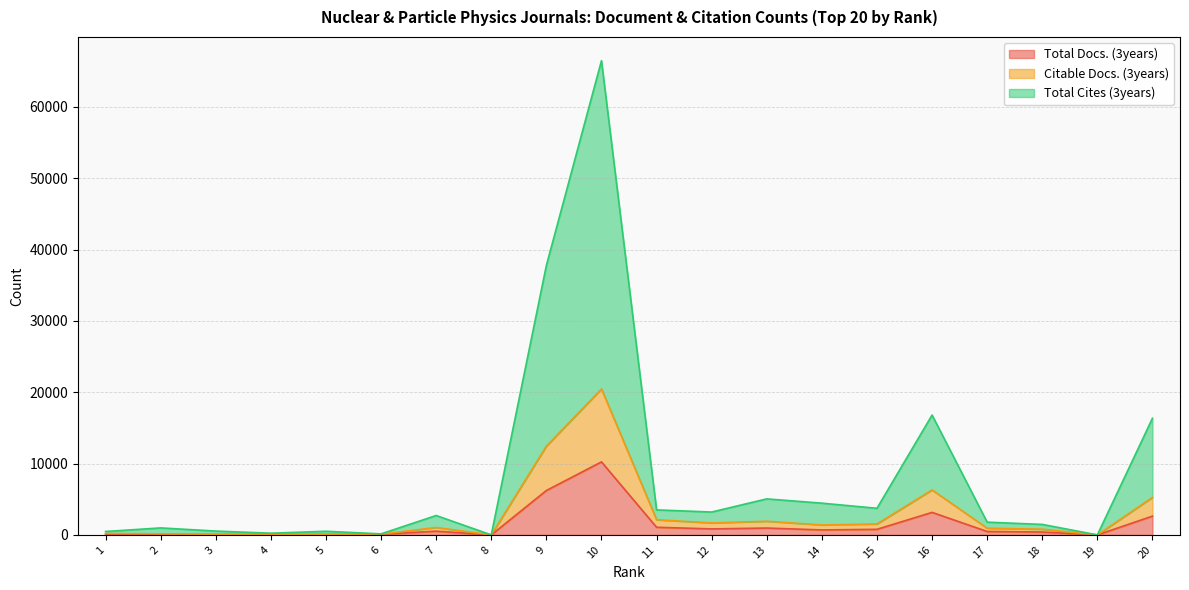

The value of Total Docs. (3years) at 10 is 4035. True or false?

False